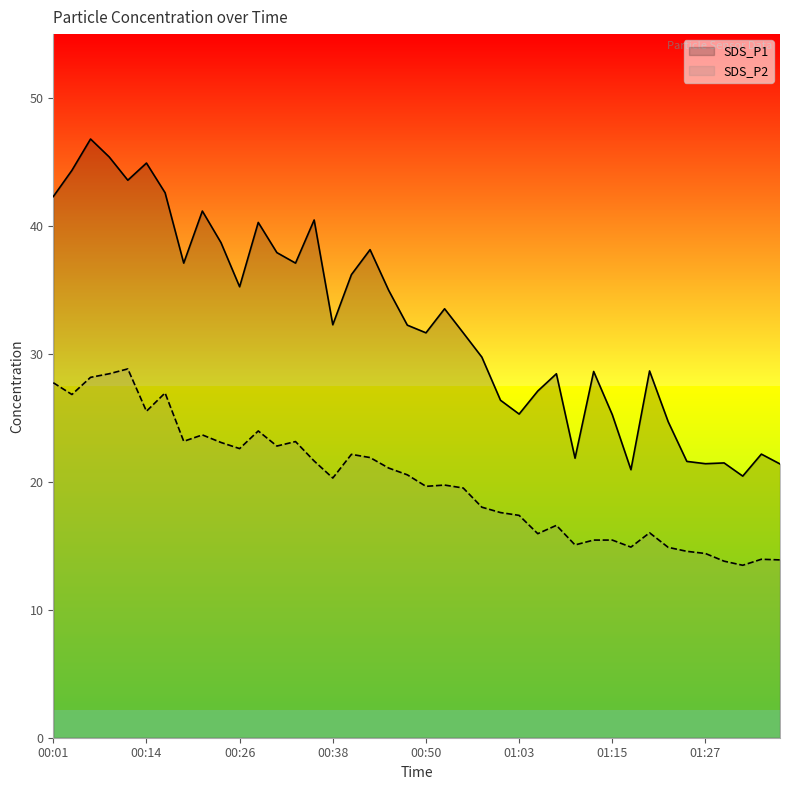

What is the sum of the SDS_P2 values at 01:10 and 00:06?

43.2